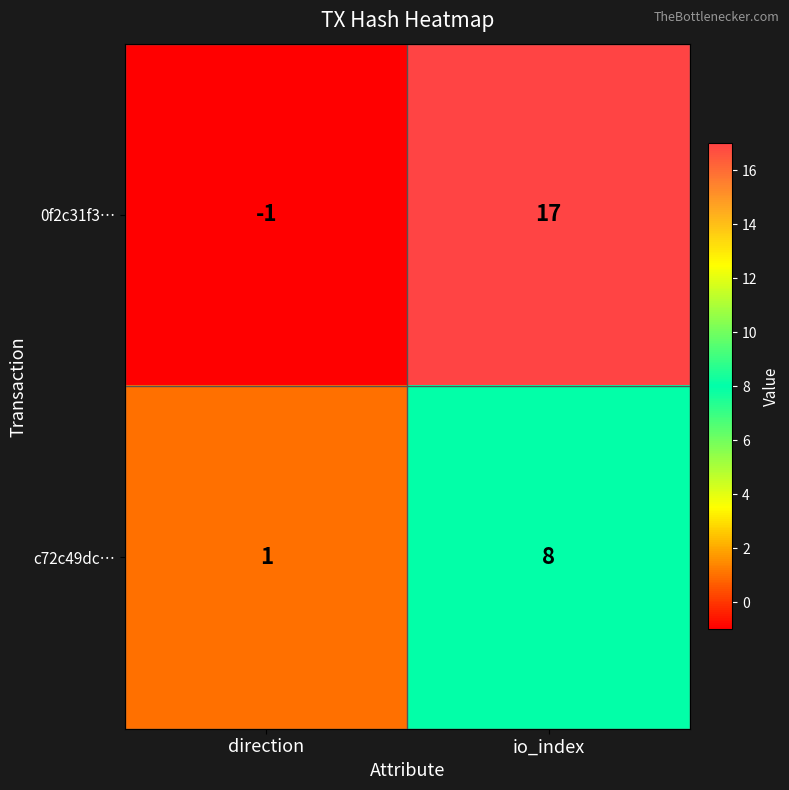

How many data points does each series have?

2